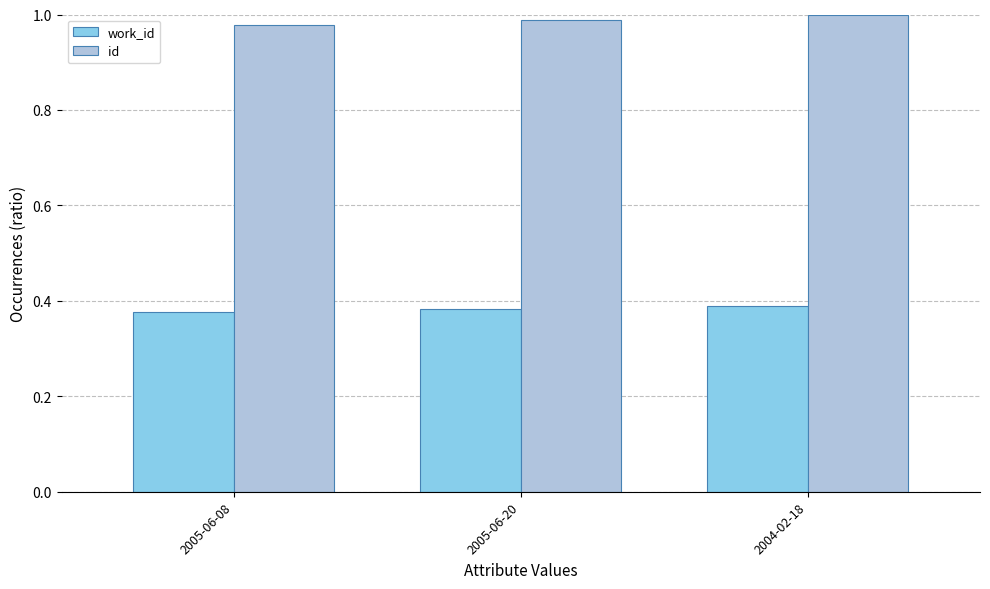

Rank the series at 2005-06-20 from lowest to highest value.

work_id, id